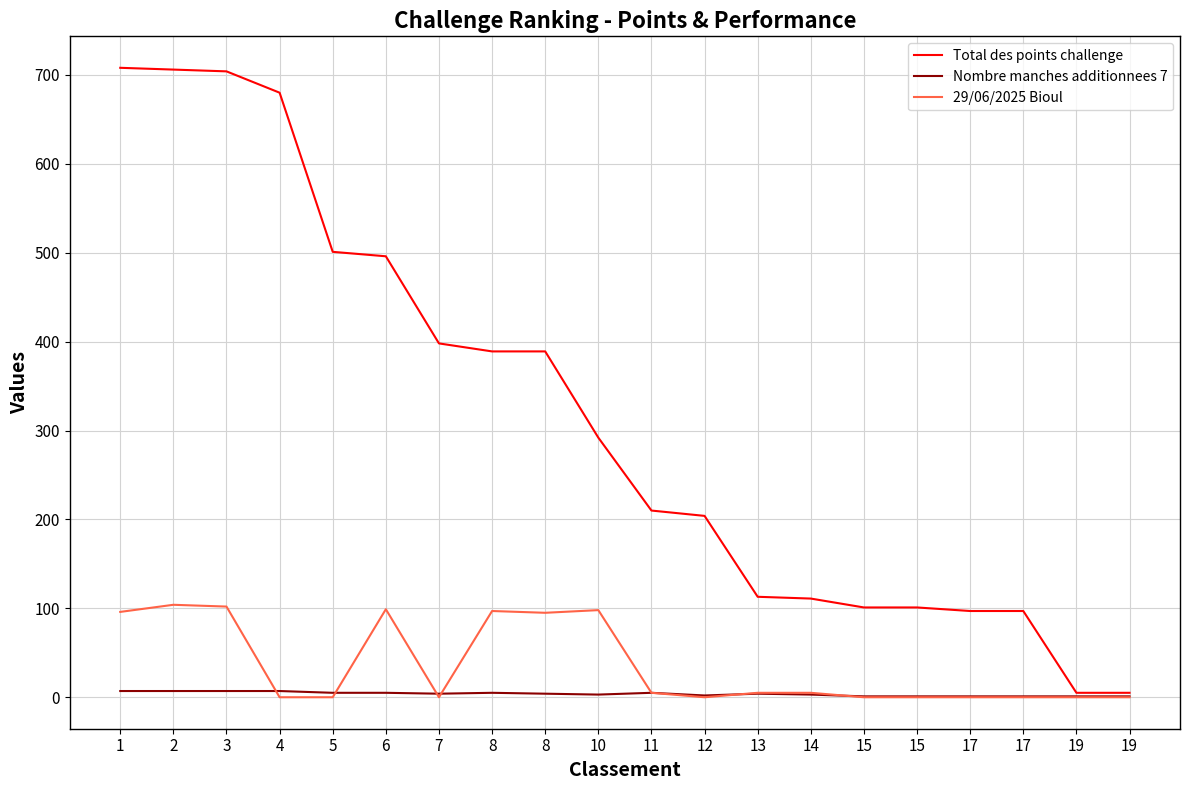

What is the sum of the Nombre manches additionnees 7 values at 8 and 19?

5